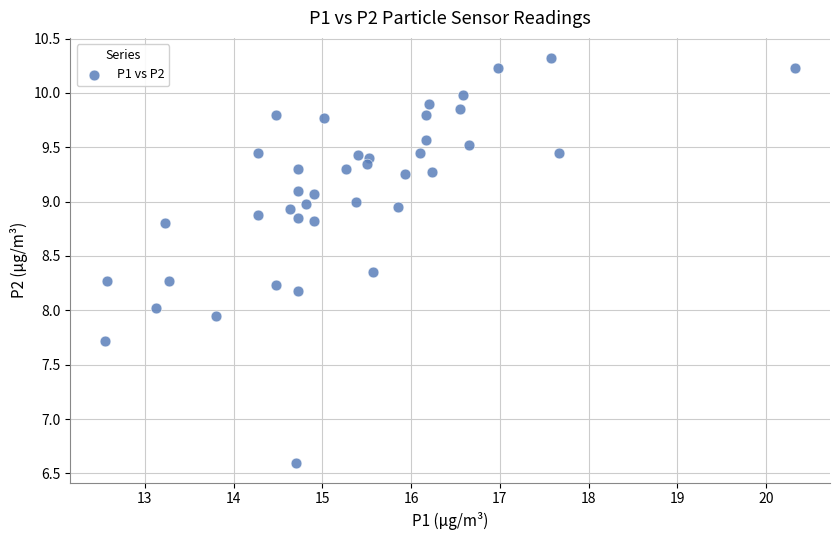

What is the range of X values (max minus min)?

7.8